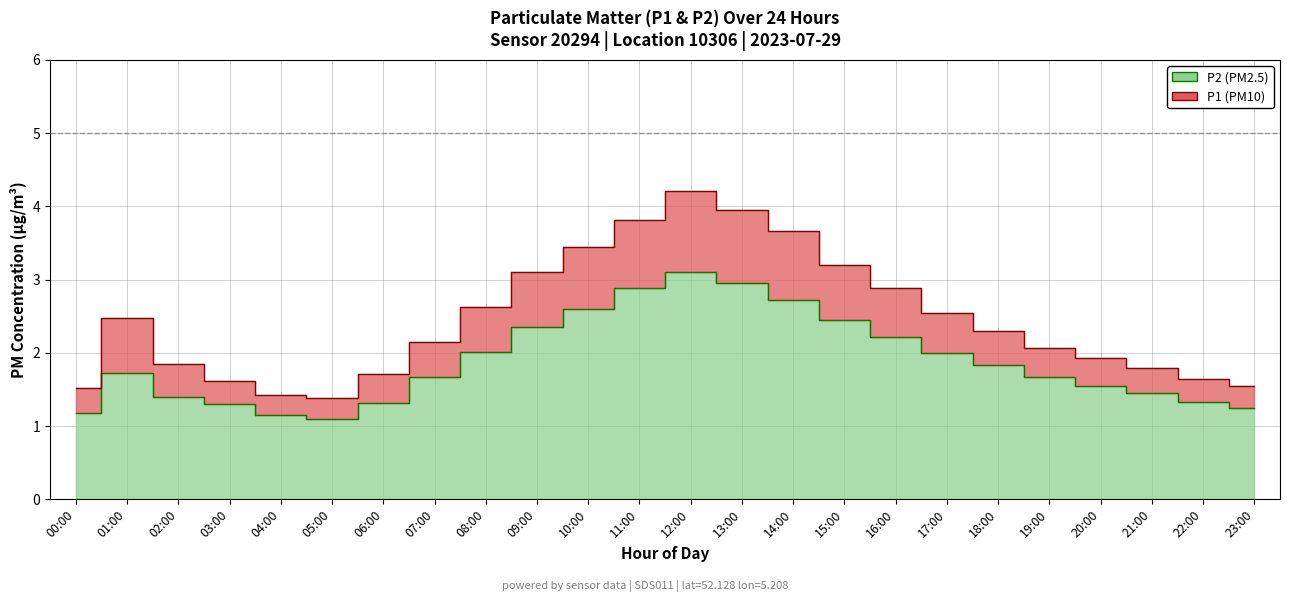

At how many categories does at least one series exceed 2?

14